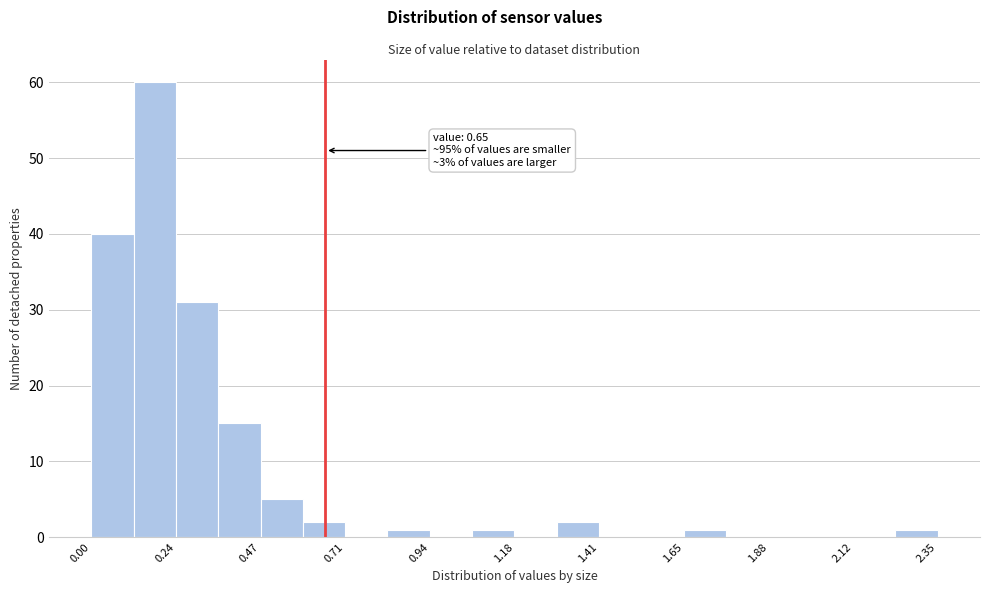

Read against the x-axis, roughly where is the centre of the tallest bar?

0.20